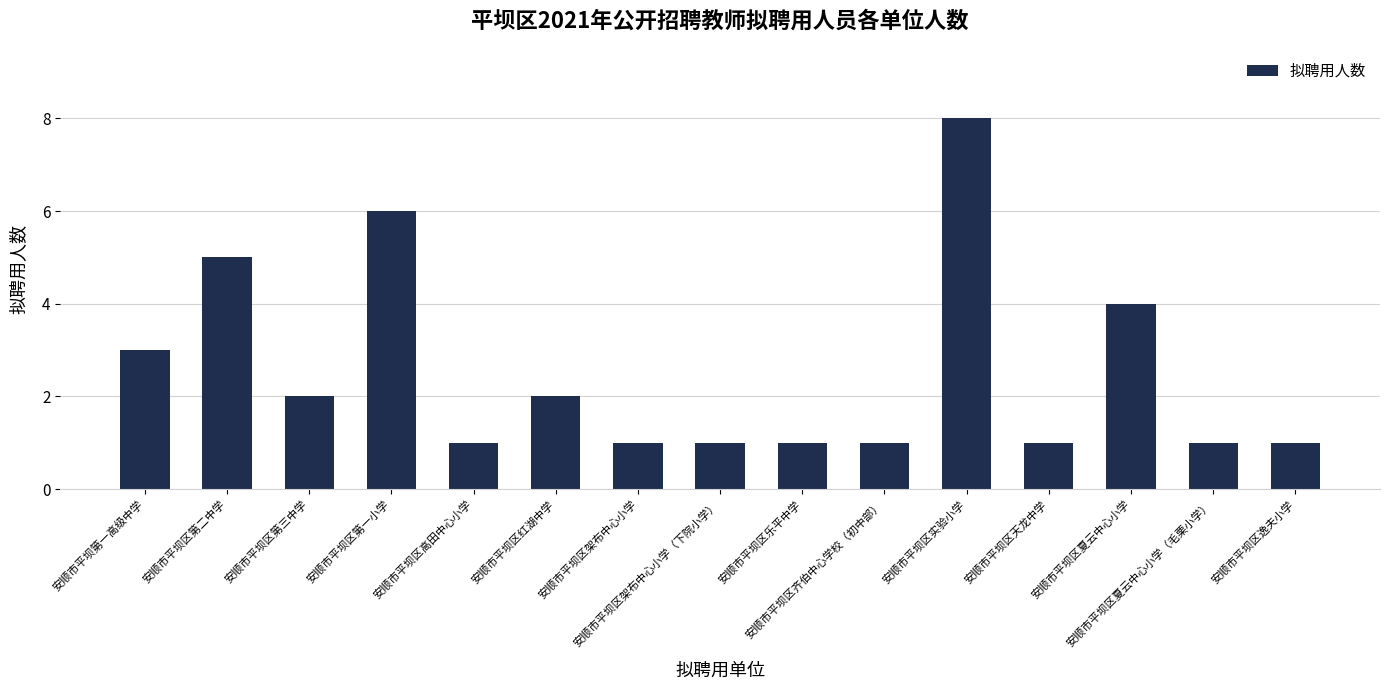

Reading left to right, extract all data points from this chart.

3	5	2	6	1	2	1	1	1	1	8	1	4	1	1